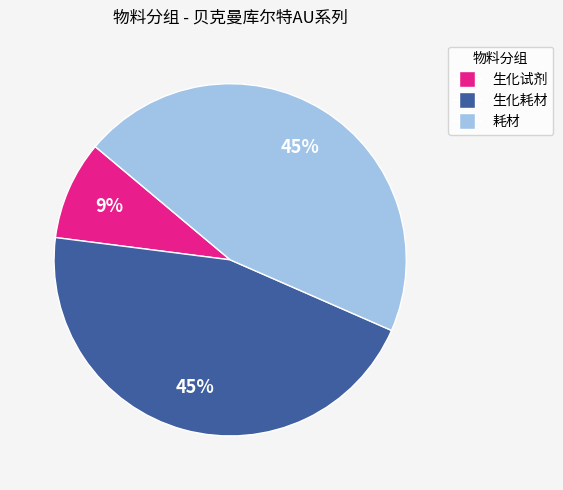

Is there a majority slice in this chart?

No